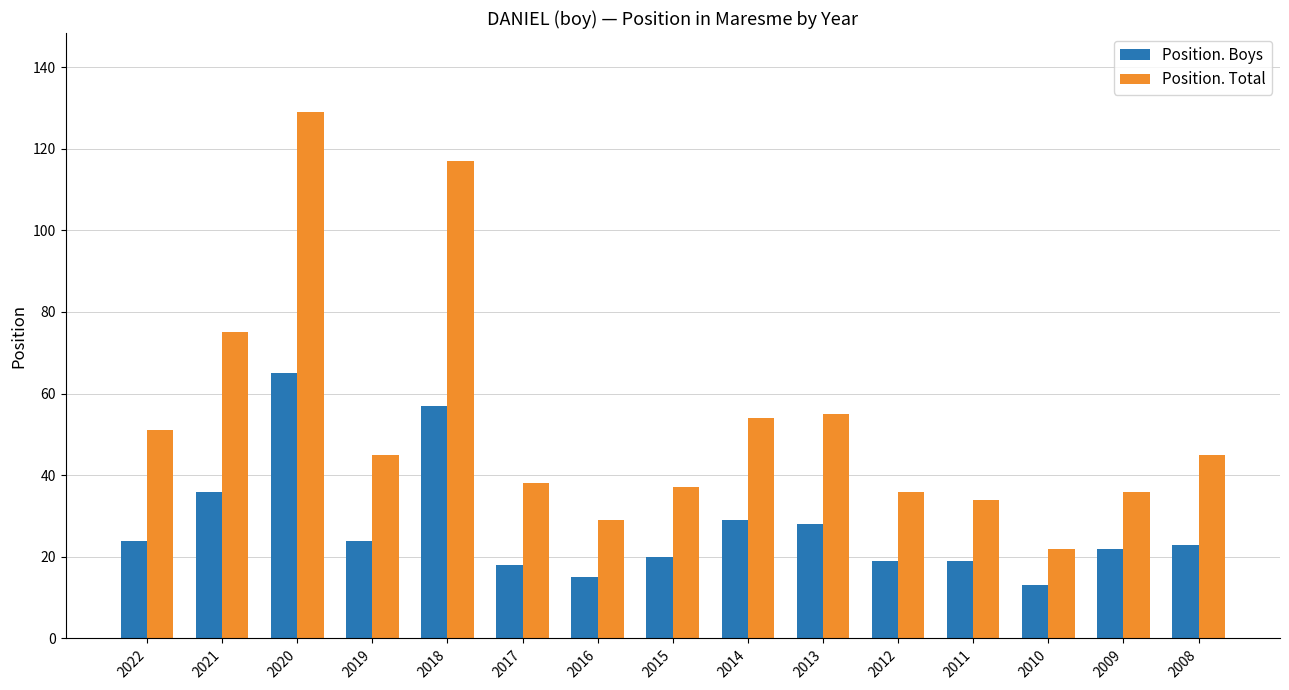

How many groups of bars are there?

15